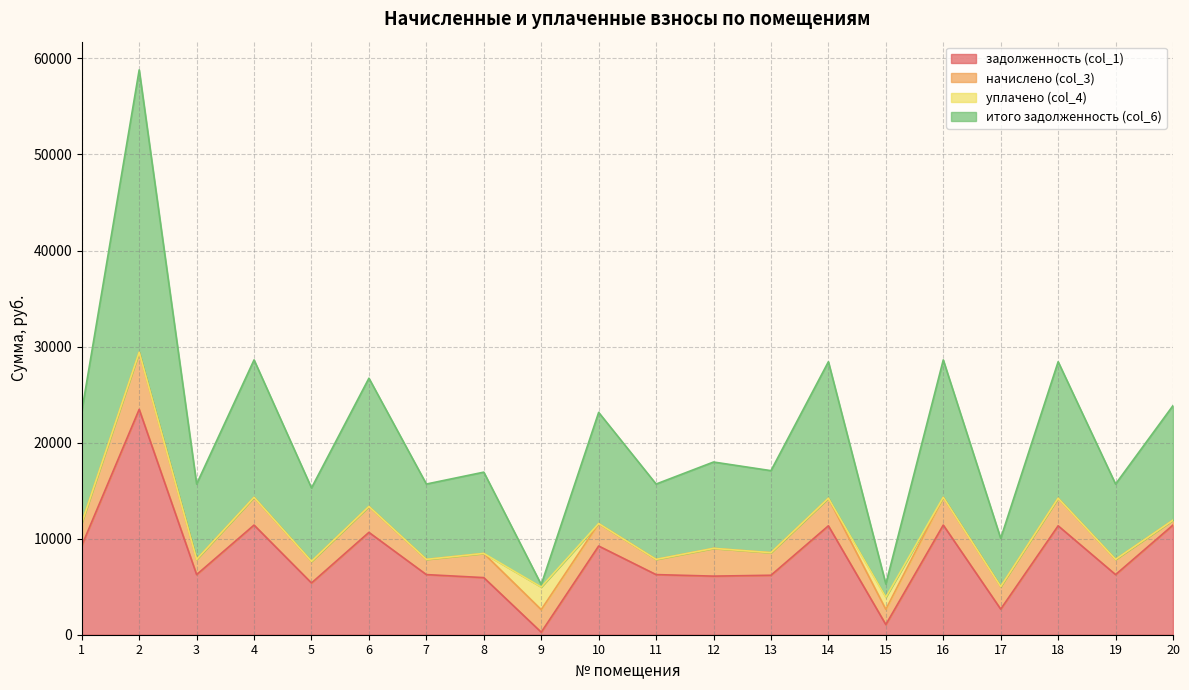

Which series changed the most between 15 and 18?

итого задолженность (col_6)